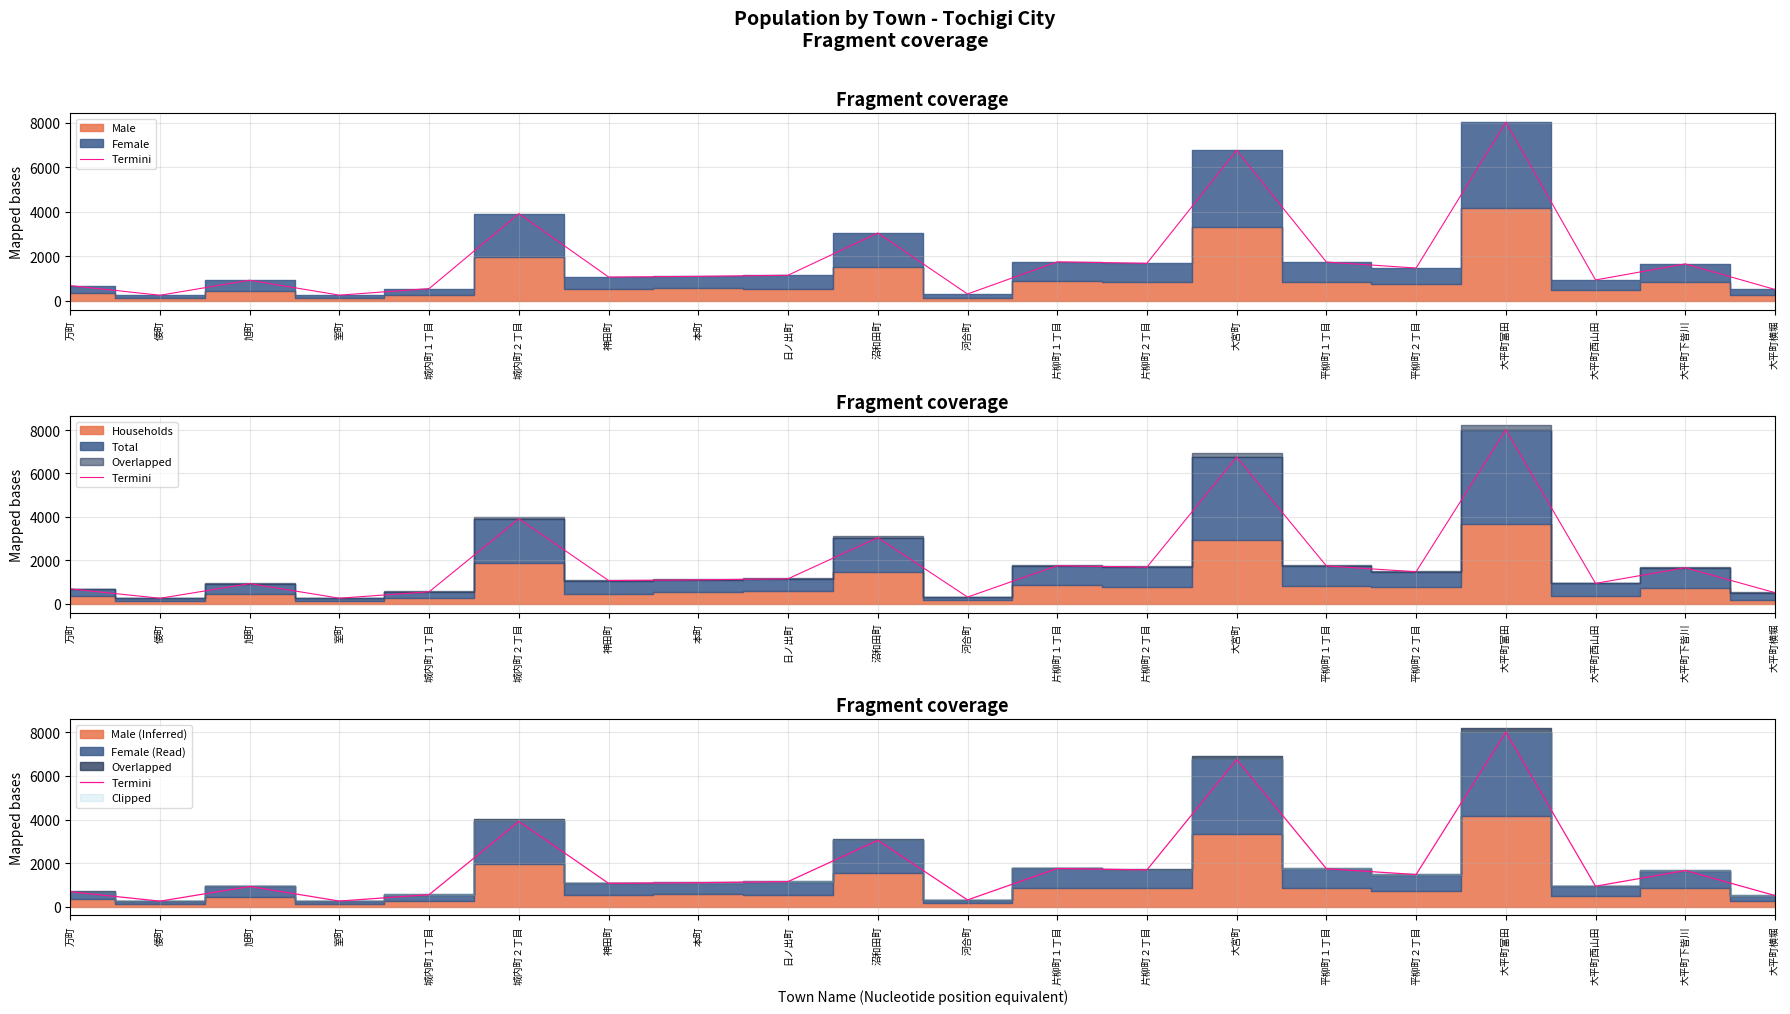

Where is the data nearest to the value 4133?

城内町２丁目